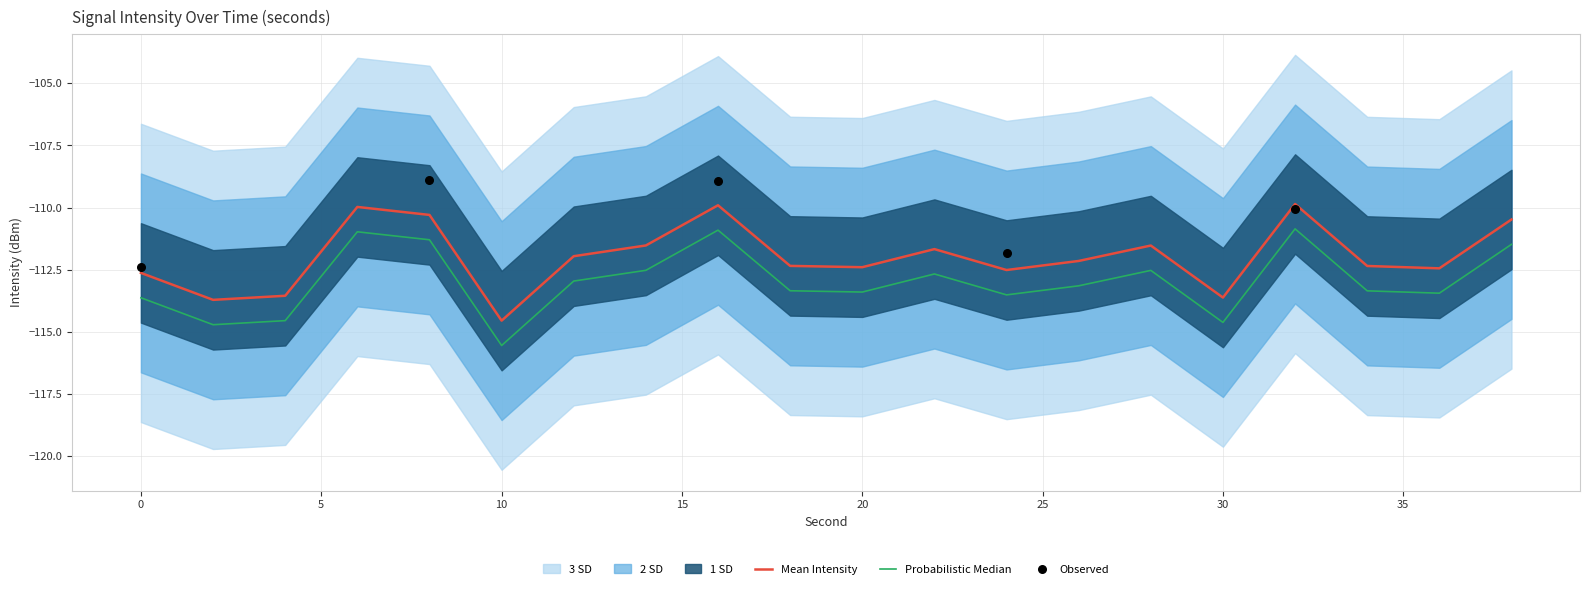

Is the value of Mean Intensity (dBm) at 14 greater than the value of Upper Bound (Mean+1SD) at 28?

Yes